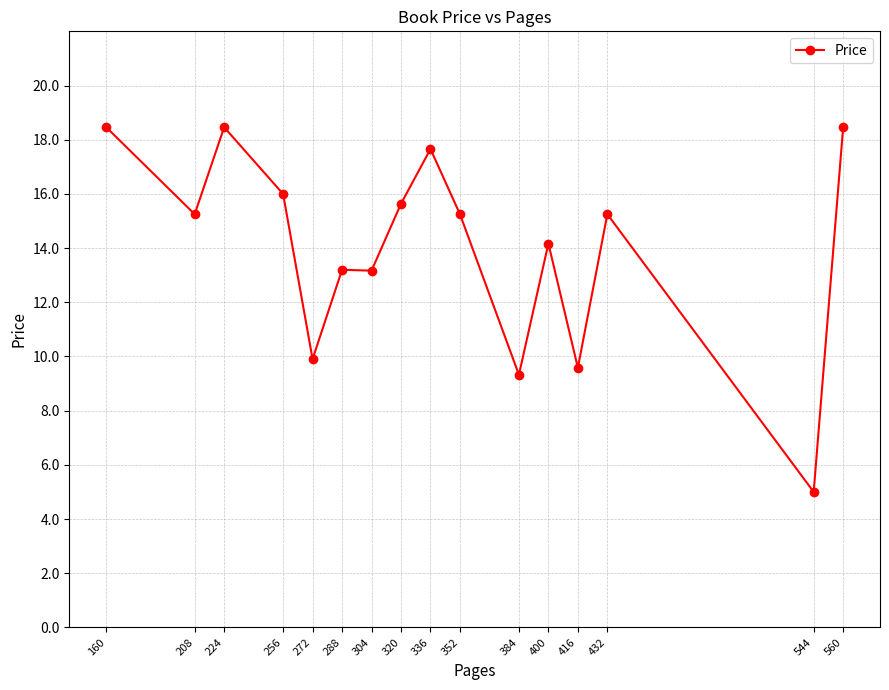

Where is the first local minimum?

208